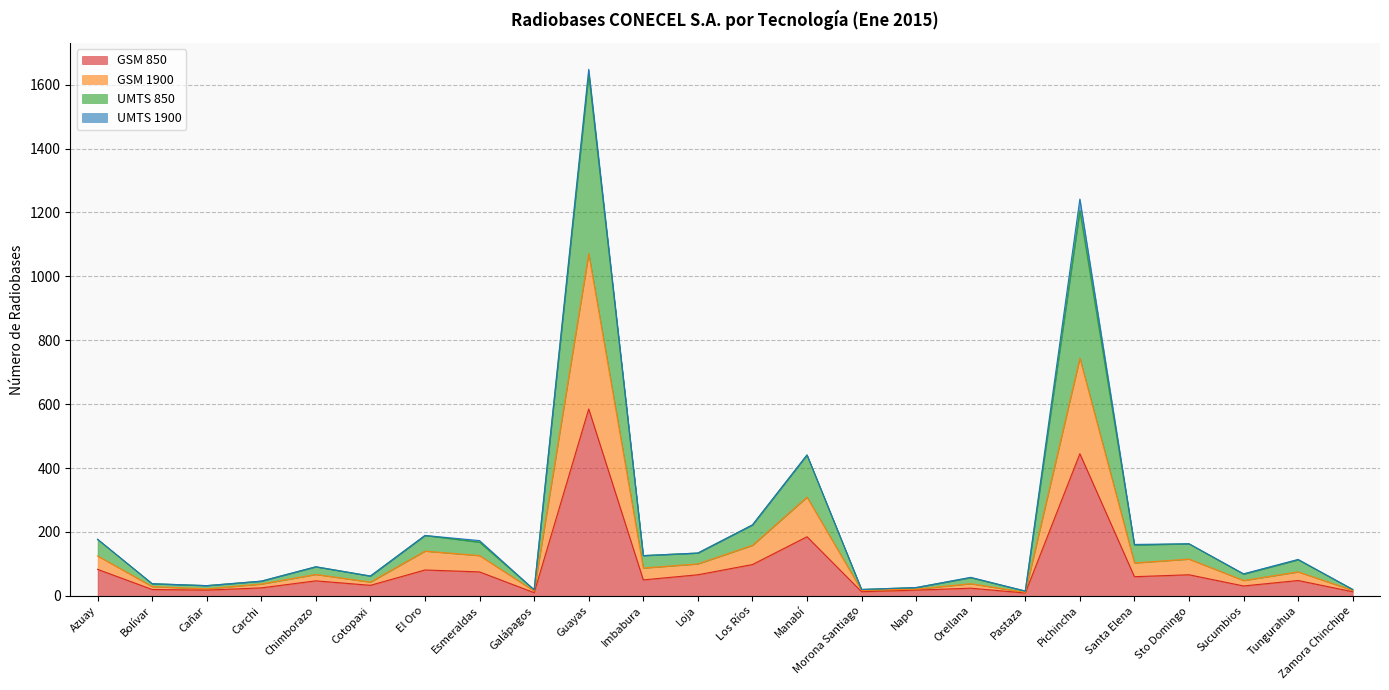

What is the total value across all series at El Oro?

189